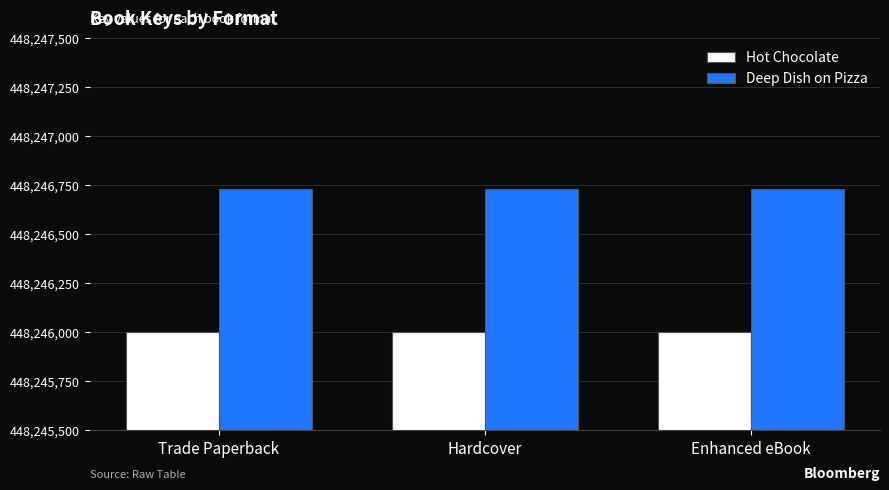

What is the greatest value displayed?

448246730